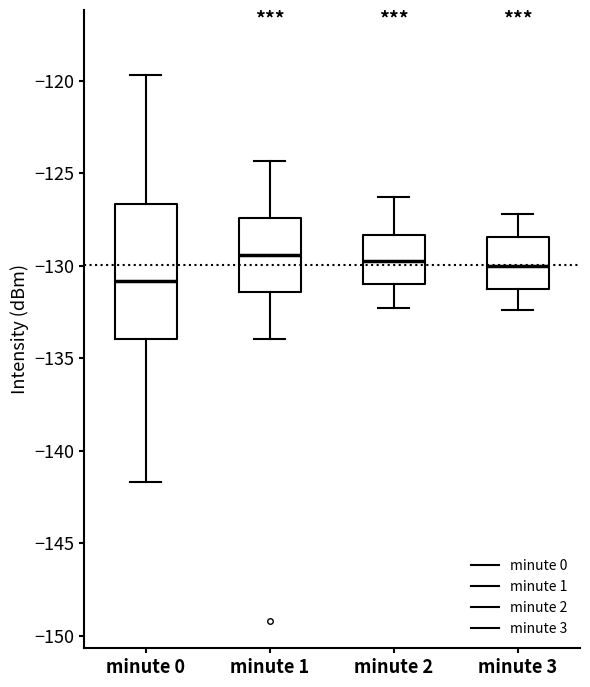

Which box is the tallest, from its lower edge to its upper edge?

minute 0